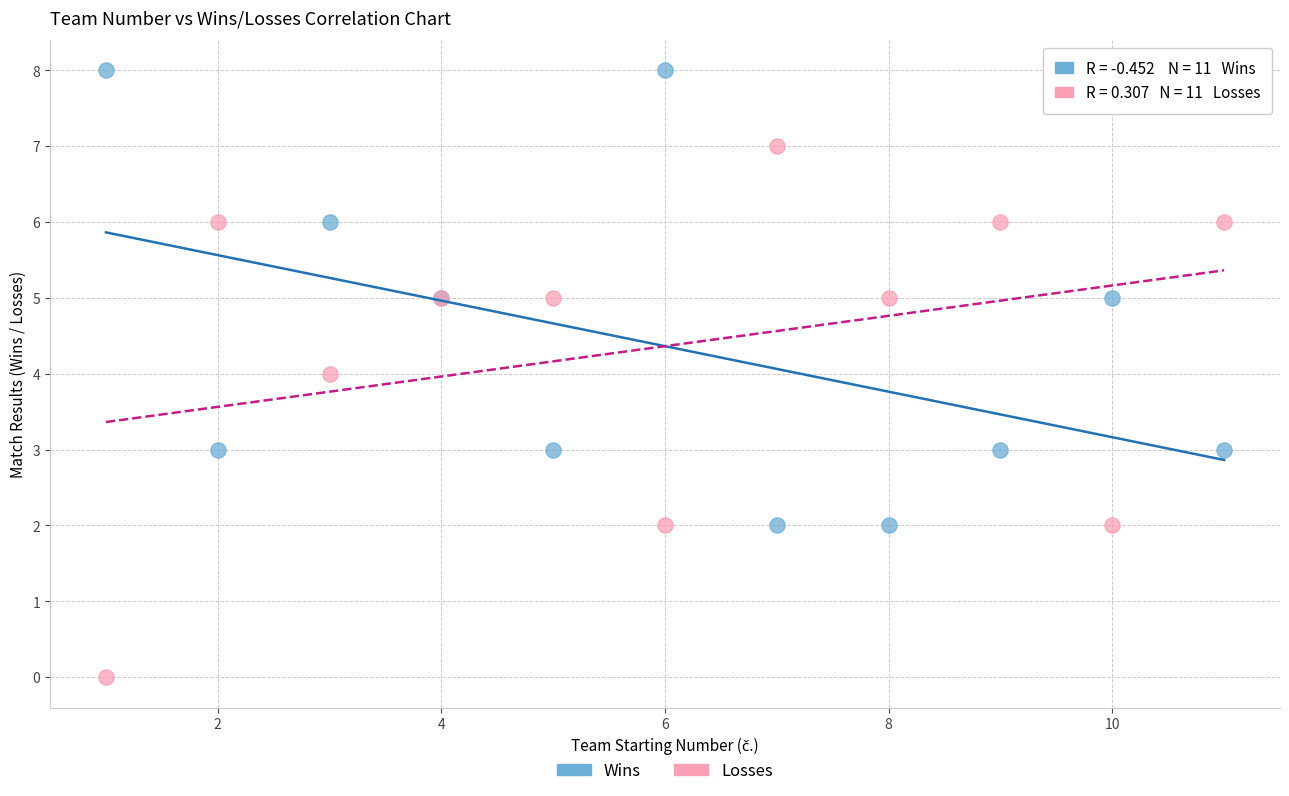

Which series has the largest Y range (max minus min)?

Losses